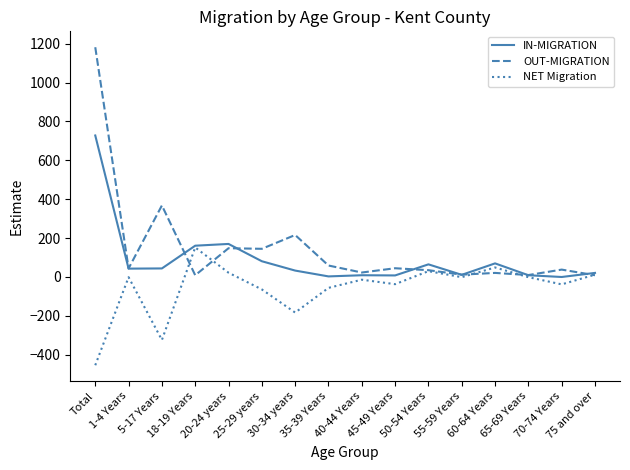

Which label corresponds to the largest value in the chart?

Total